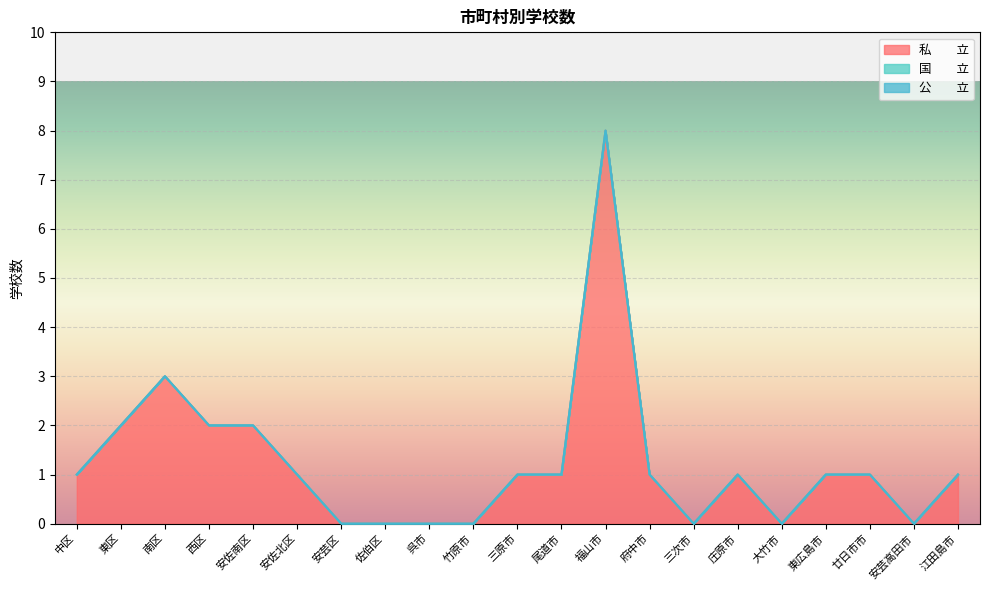

What are all the series names shown in the legend?

私　　立, 国　　立, 公　　立